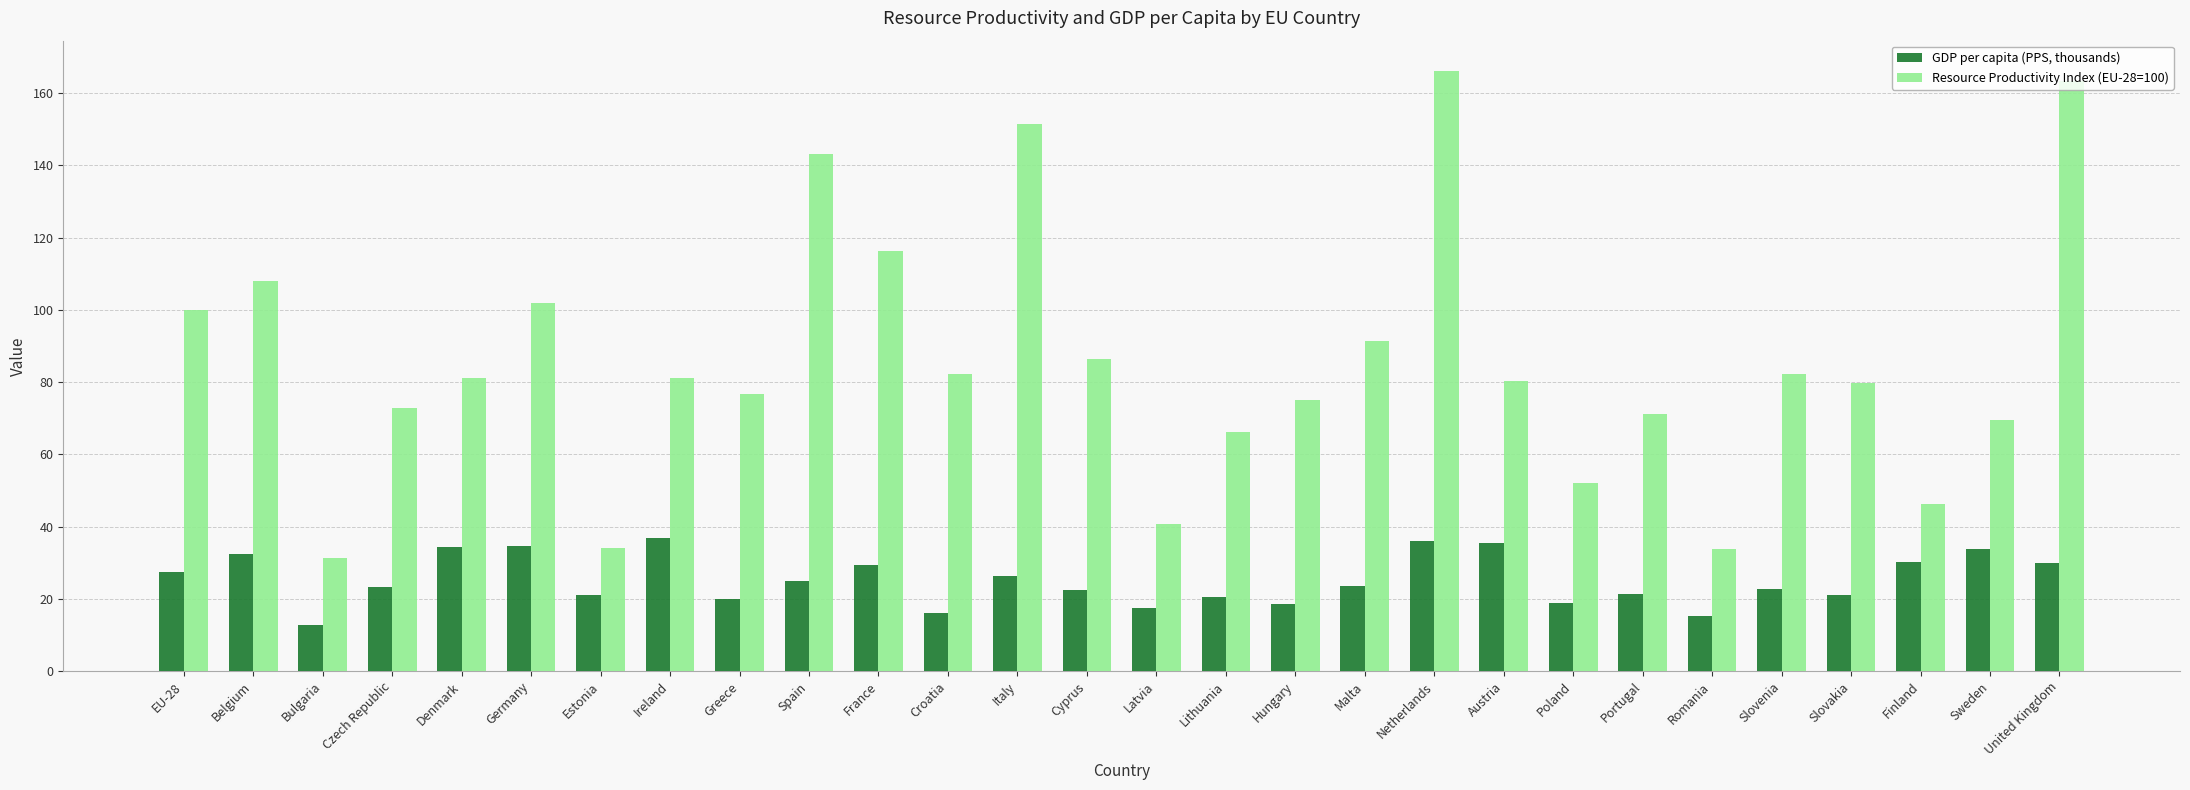

Which series has the largest total across all categories?

Resource Productivity Index (EU-28=100)